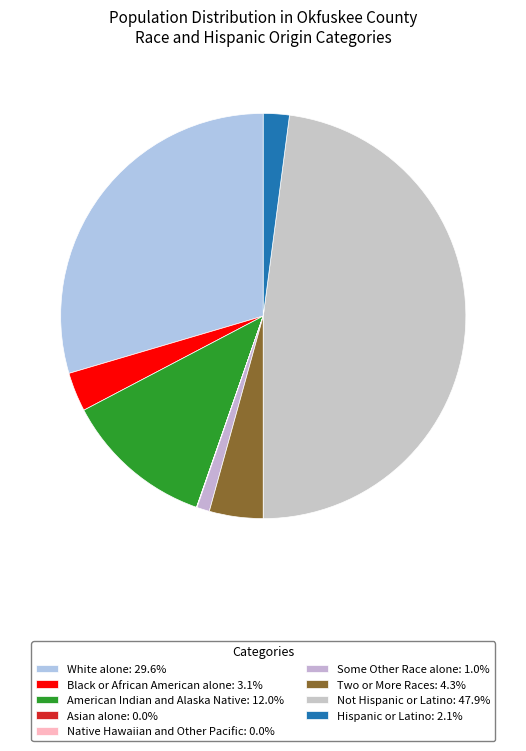

To the nearest percent, what portion does Two or More Races represent?

4%